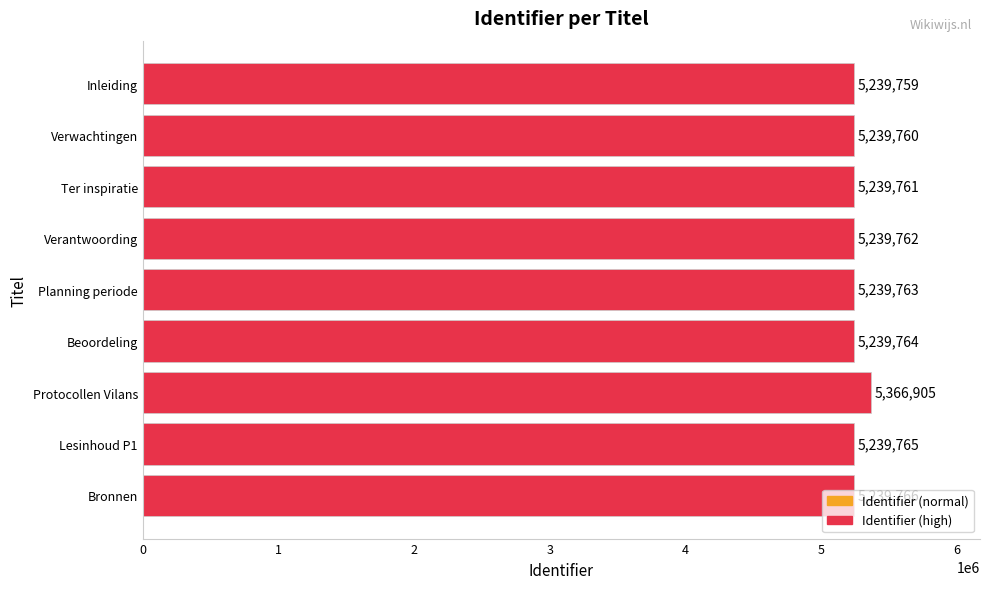

What position from the bottom is Ter inspiratie?

7